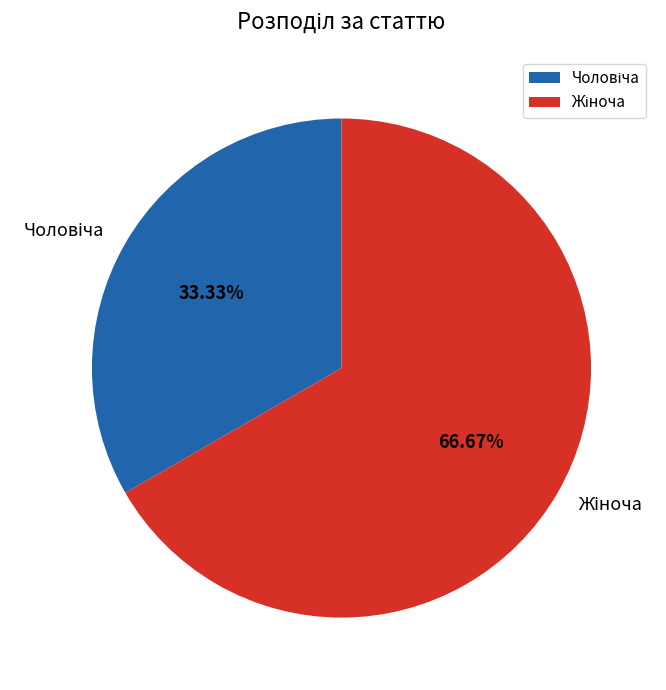

Is there any slice that represents more than half of the pie?

Yes